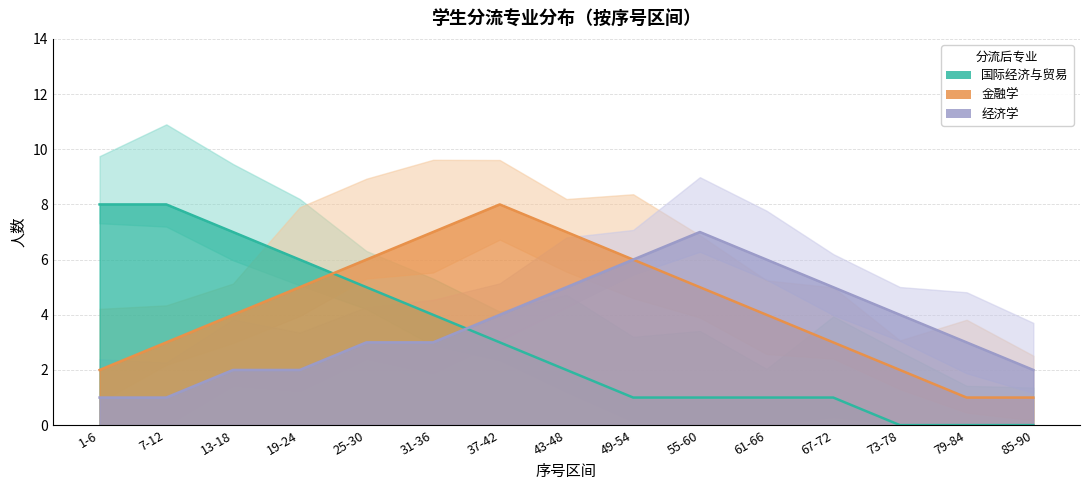

At which category does 经济学 reach its first local peak?

55-60